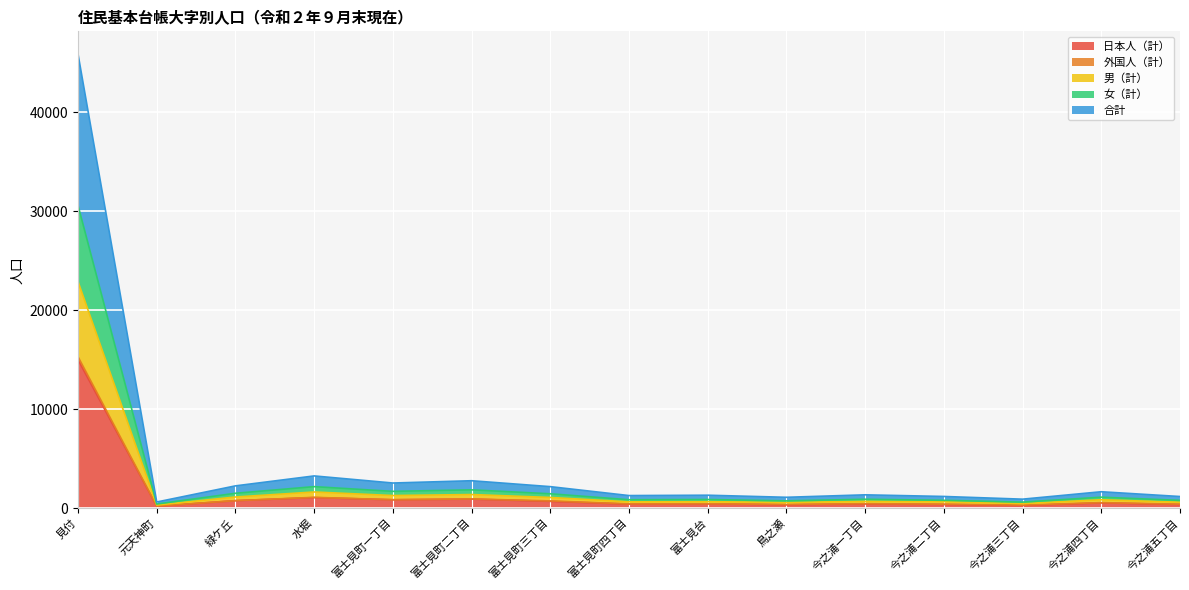

What position from the right is 富士見台?

7